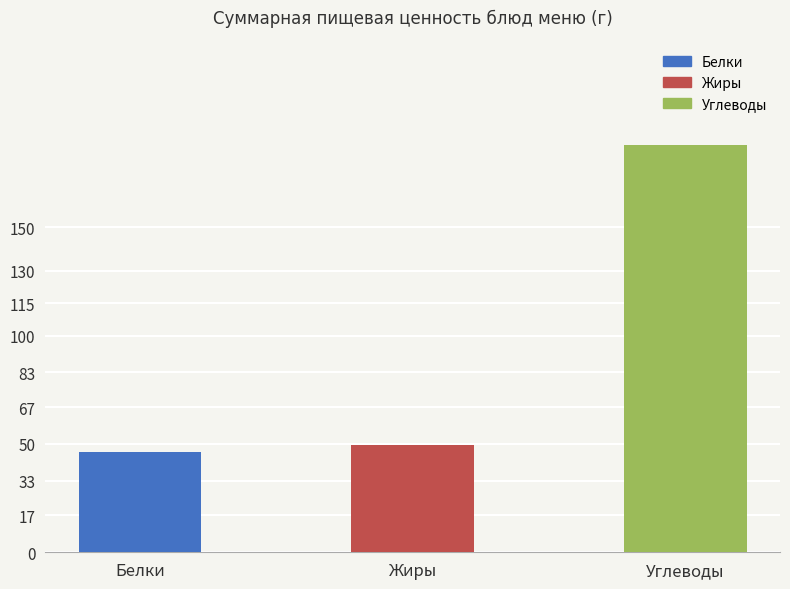

The value at Углеводы is 293.3. True or false?

False